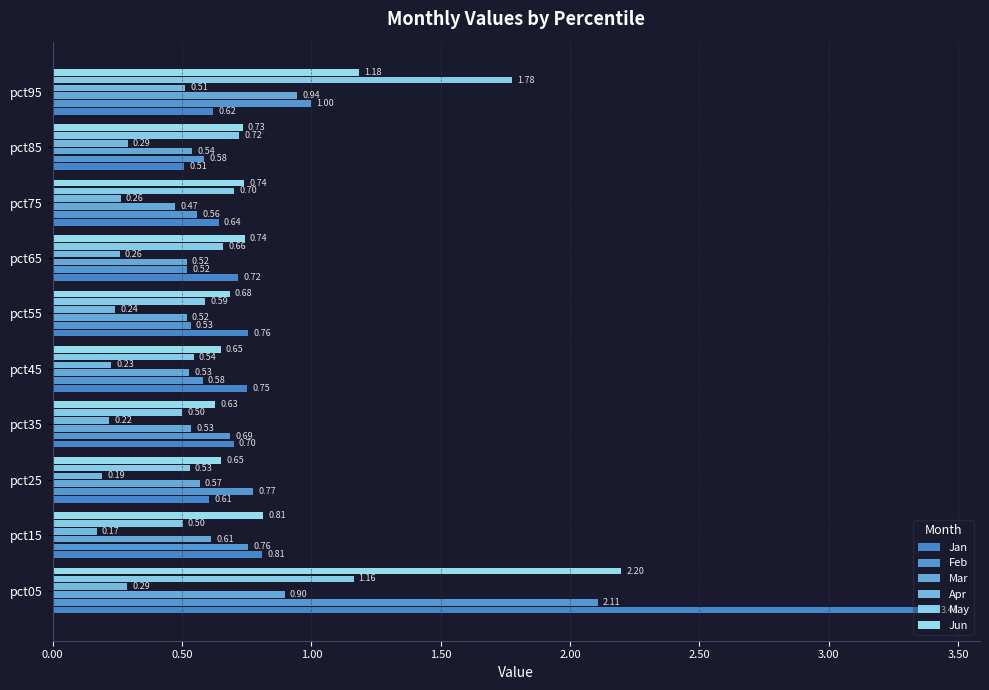

Count the number of categories in the chart.

10